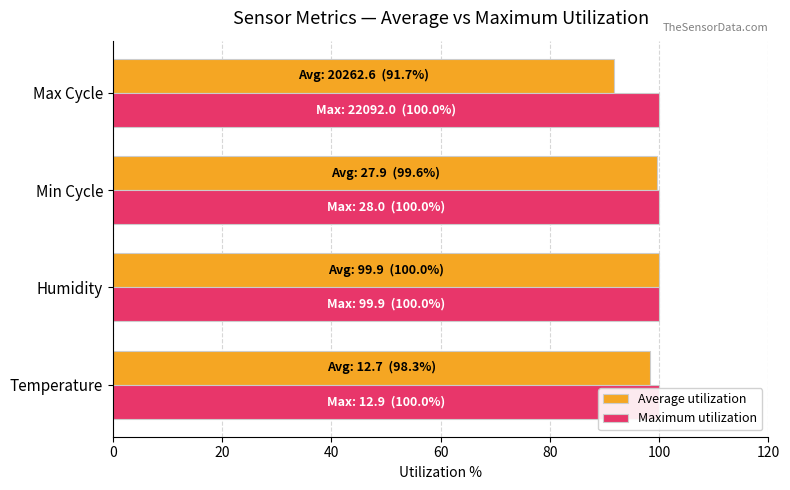

How many bars are there in each group?

2